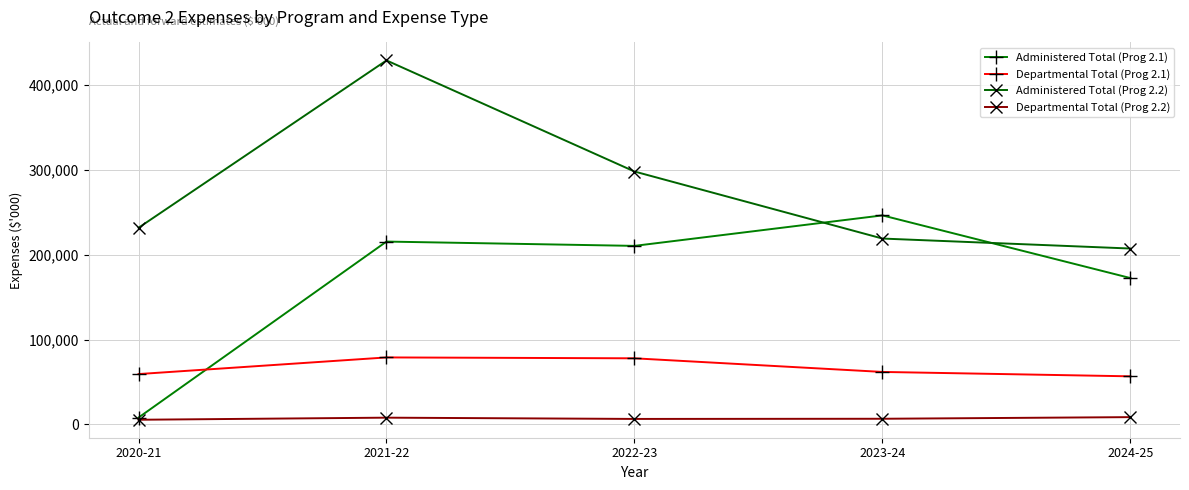

What is the value of the Administered Total (Prog 2.2) point at the 3rd from the left?

298170